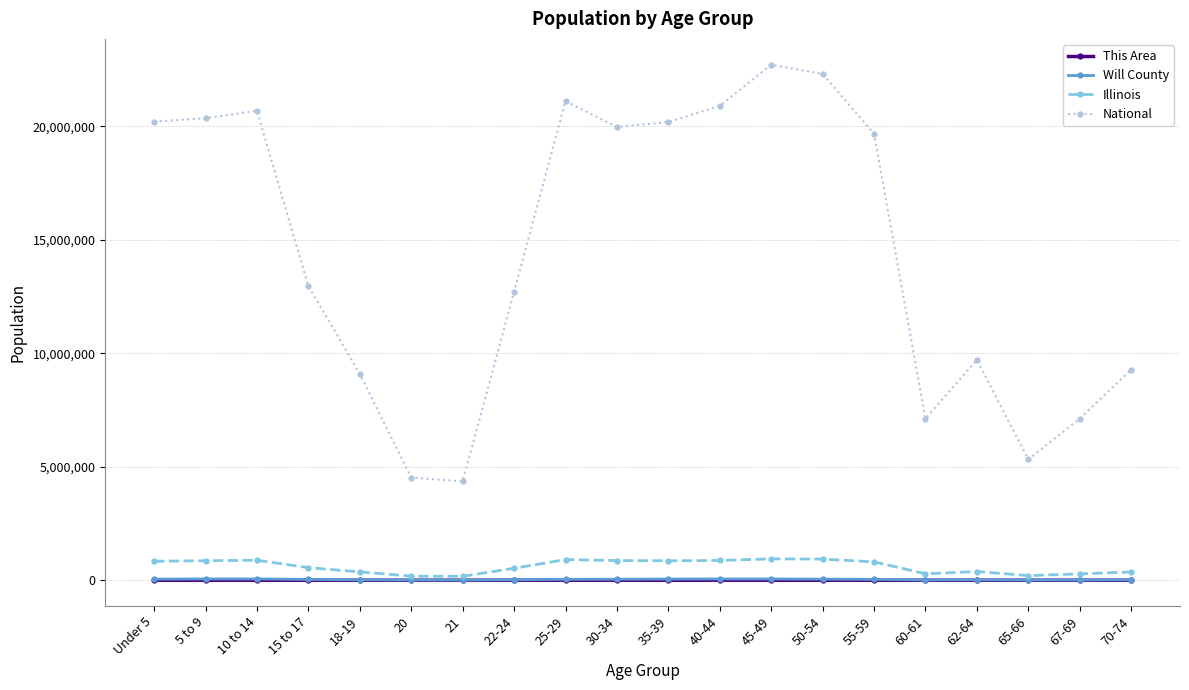

Which series has the largest total across all categories?

National